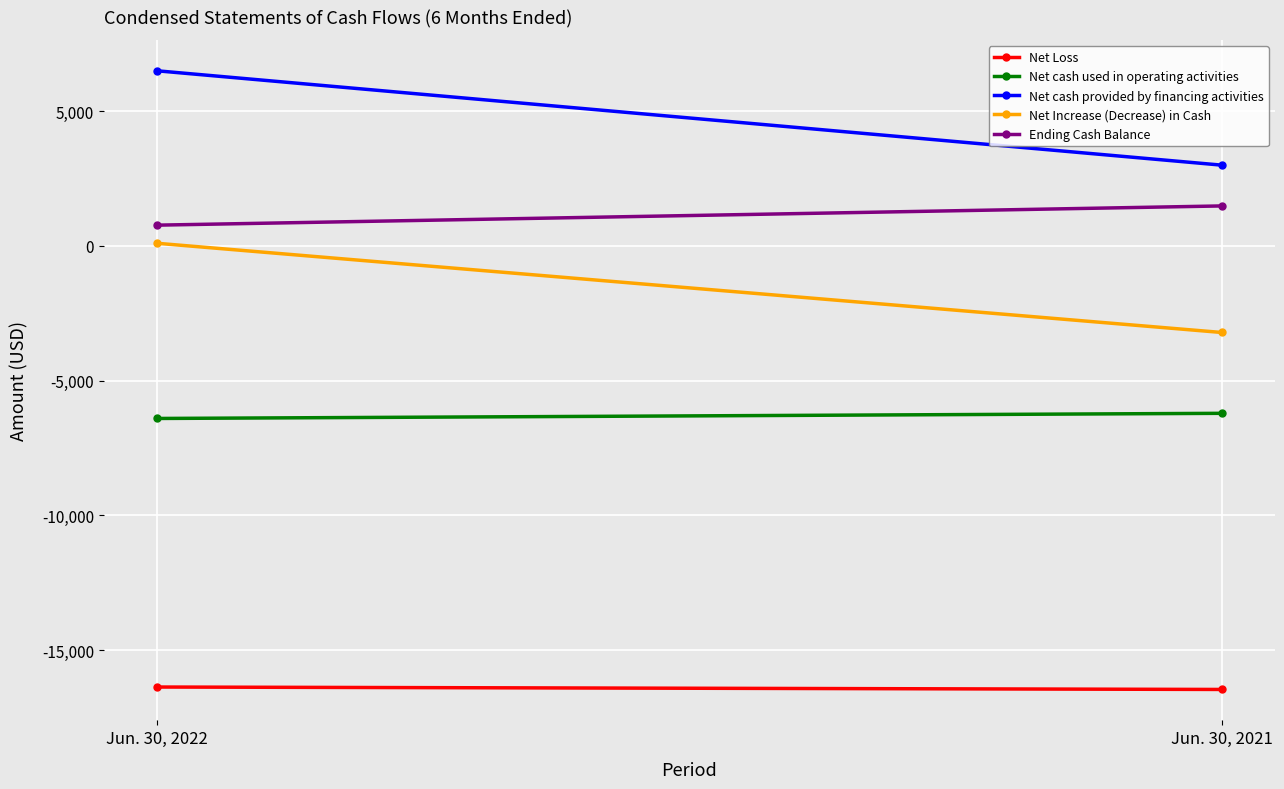

Rank the series by their maximum value, from lowest to highest.

Net Loss, Net cash used in operating activities, Net Increase (Decrease) in Cash, Ending Cash Balance, Net cash provided by financing activities